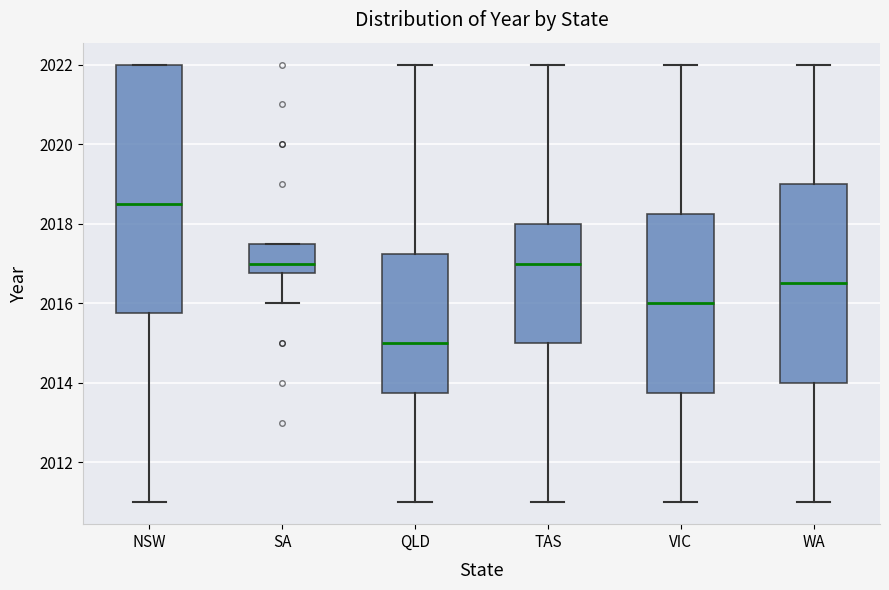

Reading left to right, transcribe this box plot: for each box, give where its median line is, the range the box spans, and where its two whiskers end, as read against the y-axis. The values are not printed on the chart, so give them approximately, as read against the axis.

NSW: median 2018.6, box 2015.8 to 2022.0, whiskers 2011.0 to 2022.0
SA: median 2017.0, box 2016.8 to 2017.6, whiskers 2016.0 to 2017.6
QLD: median 2015.0, box 2013.8 to 2017.2, whiskers 2011.0 to 2022.0
TAS: median 2017.0, box 2015.0 to 2018.0, whiskers 2011.0 to 2022.0
VIC: median 2016.0, box 2013.8 to 2018.2, whiskers 2011.0 to 2022.0
WA: median 2016.6, box 2014.0 to 2019.0, whiskers 2011.0 to 2022.0